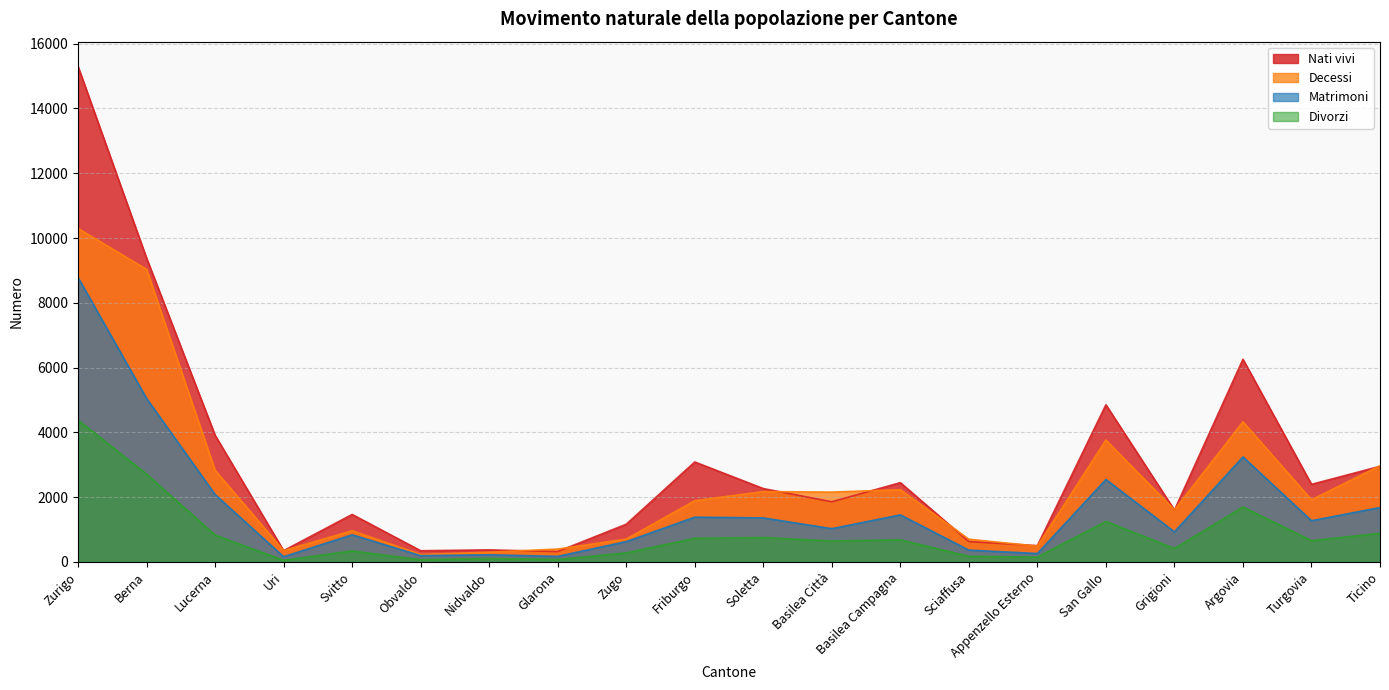

At which category is the sum across all series the highest?

Zurigo